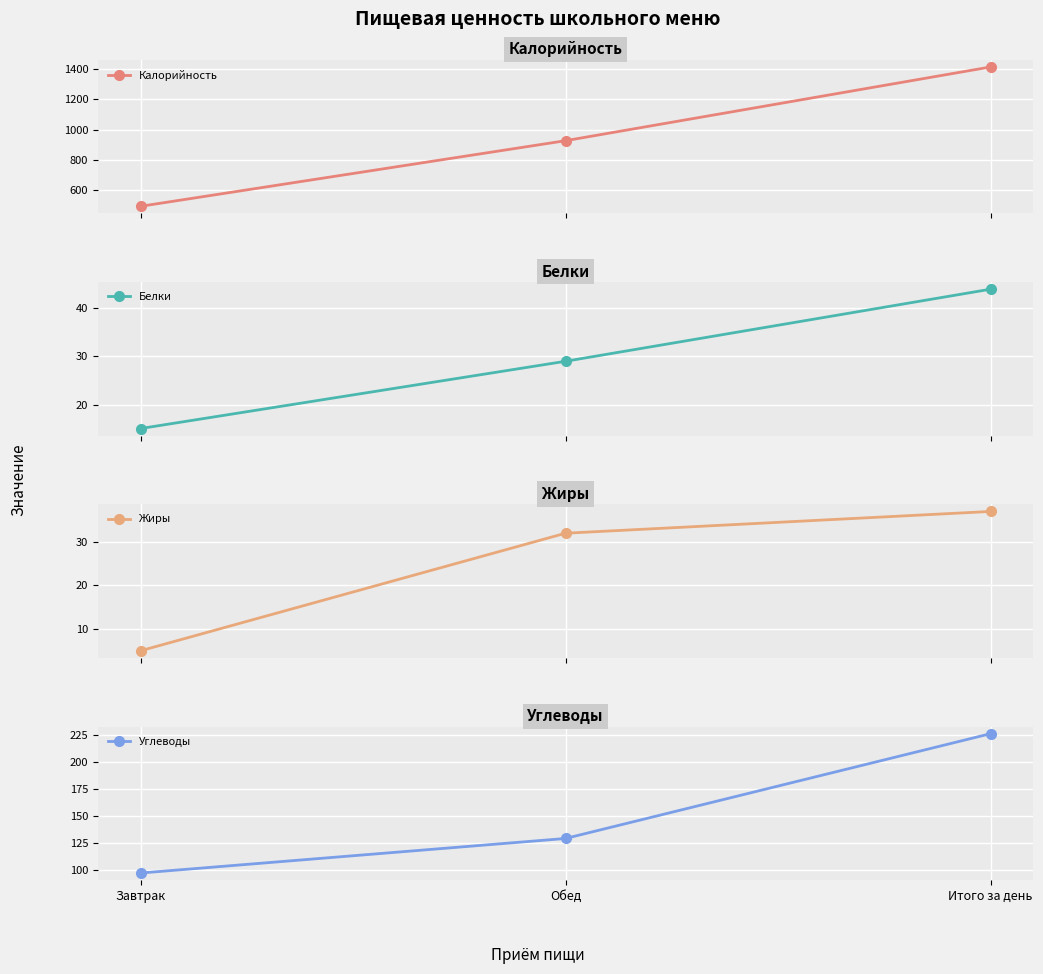

What is the difference between the second highest and minimum values in the Белки series?

14